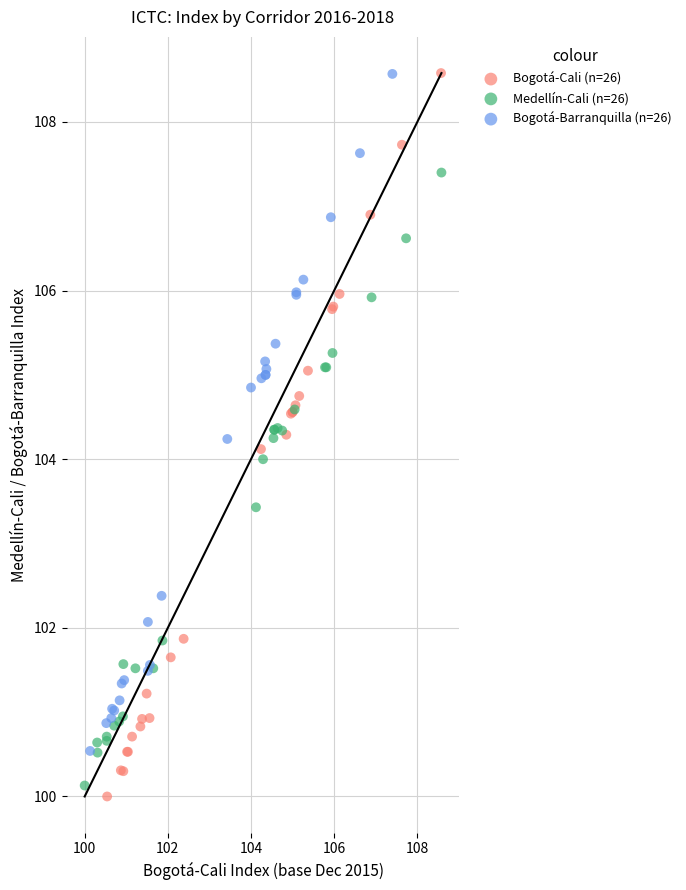

Which series contains the lowest Y value?

Bogotá-Cali (n=26)